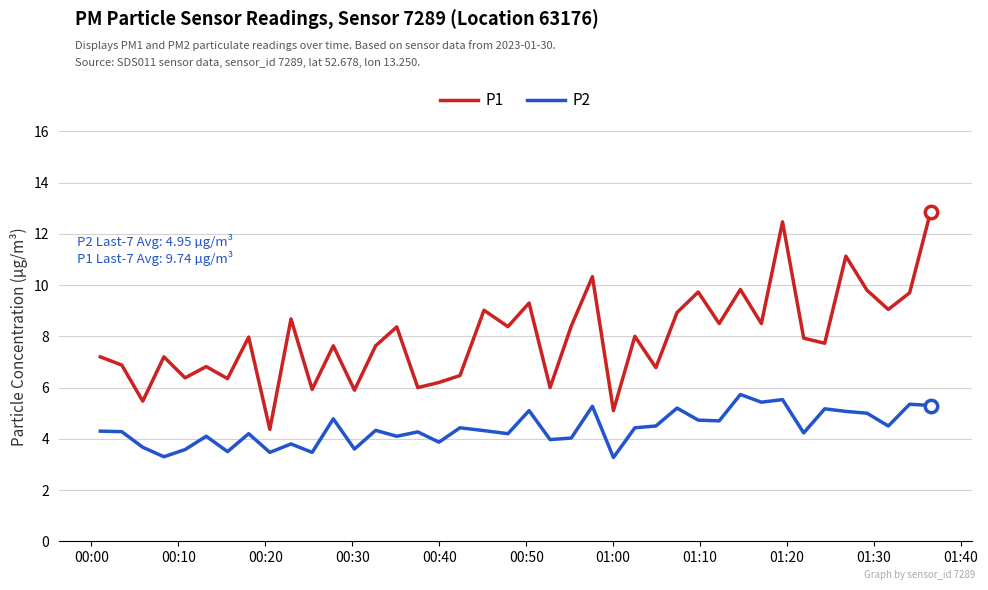

Which series has the widest spread of values?

P1